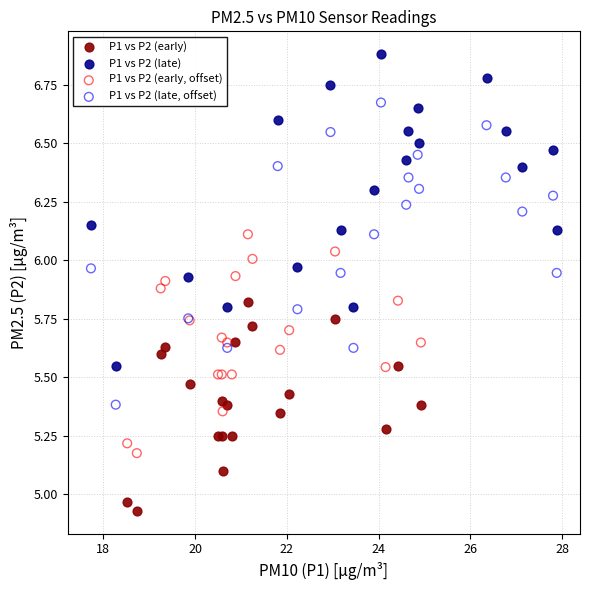

Which series reaches the maximum Y coordinate?

P1 vs P2 (late)